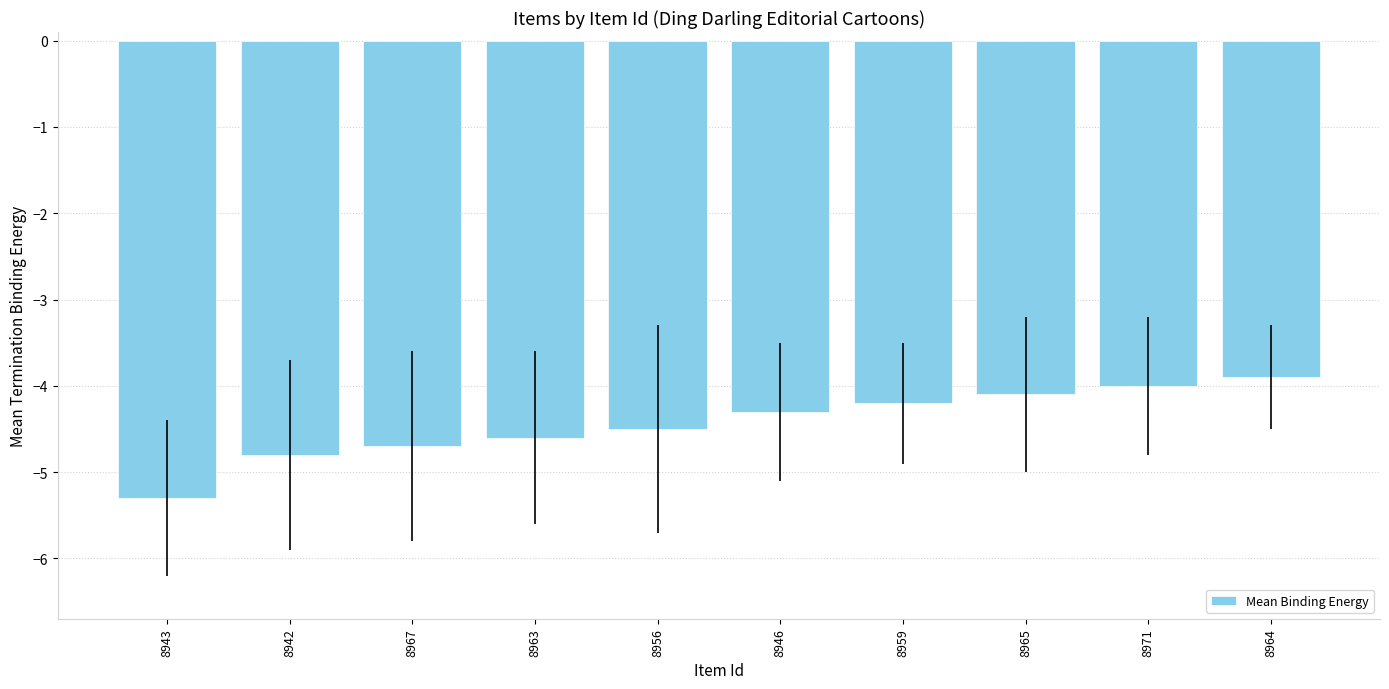

What is the greatest value displayed?

-3.9